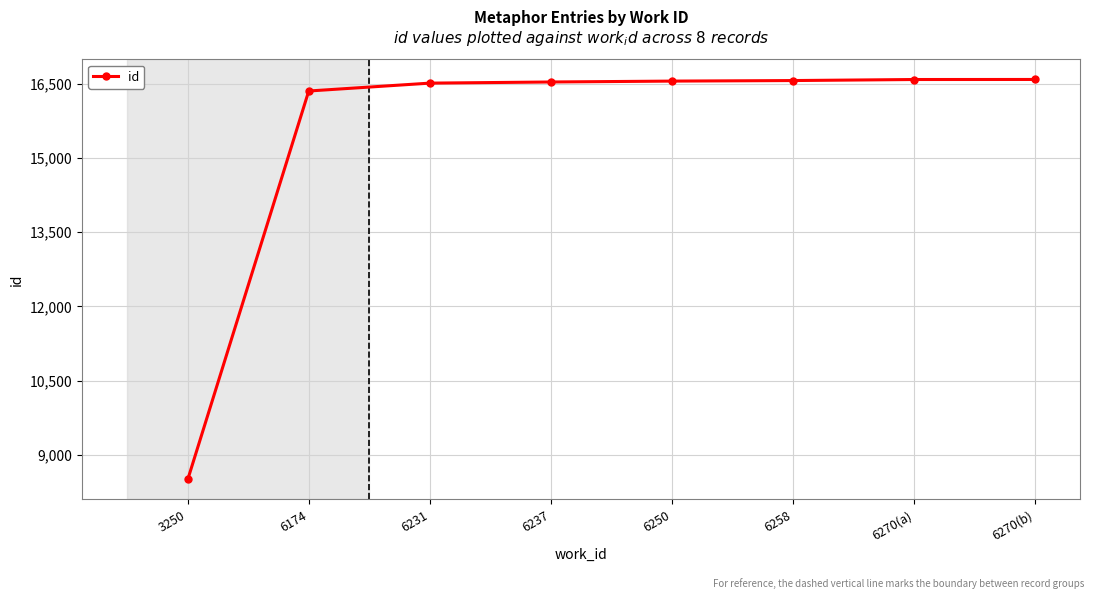

What is the difference between the second highest and minimum values?

8077